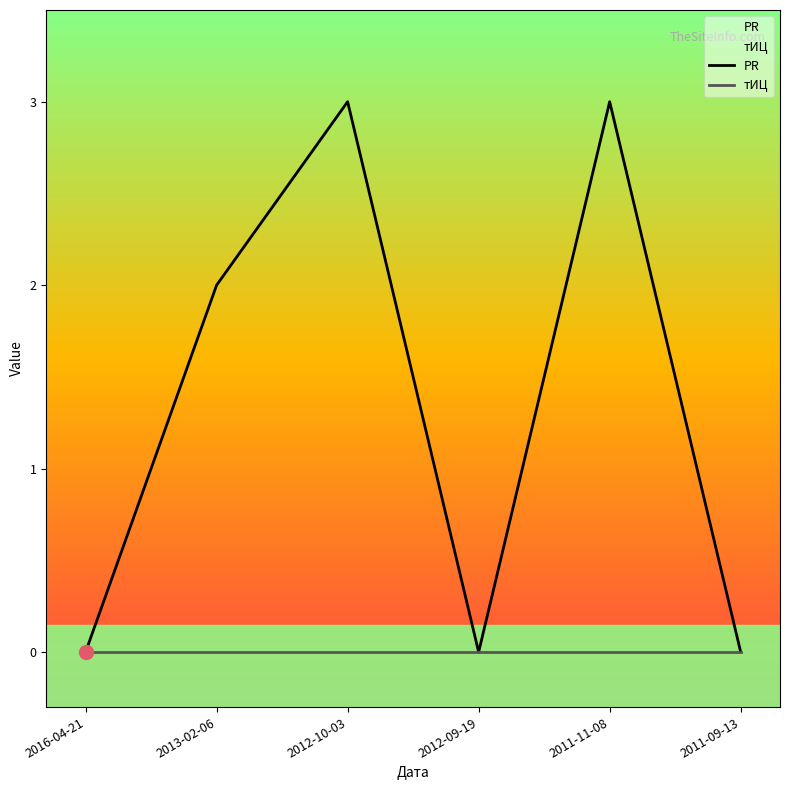

Does the chart have visible grid lines?

No